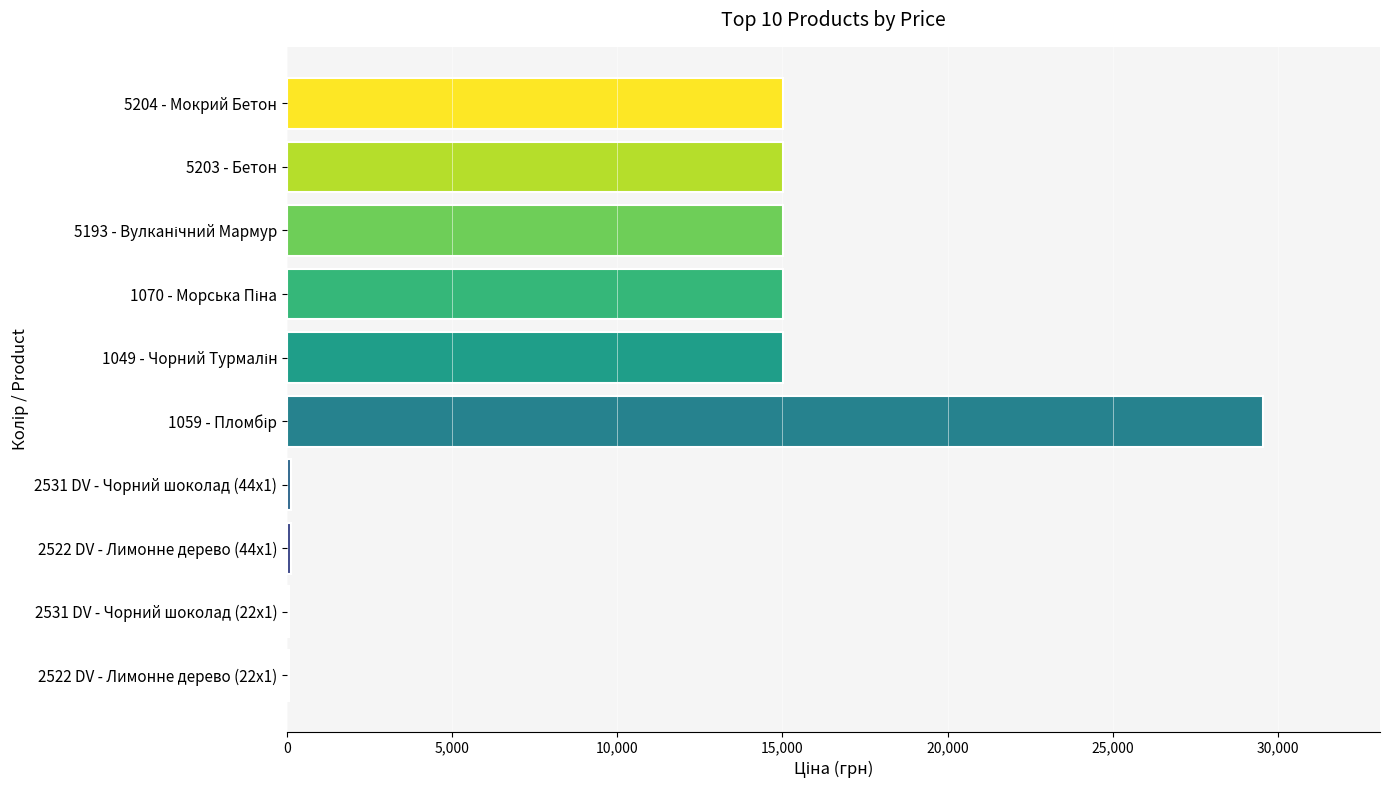

The value at 5203 - Бетон is 15019.2. True or false?

True